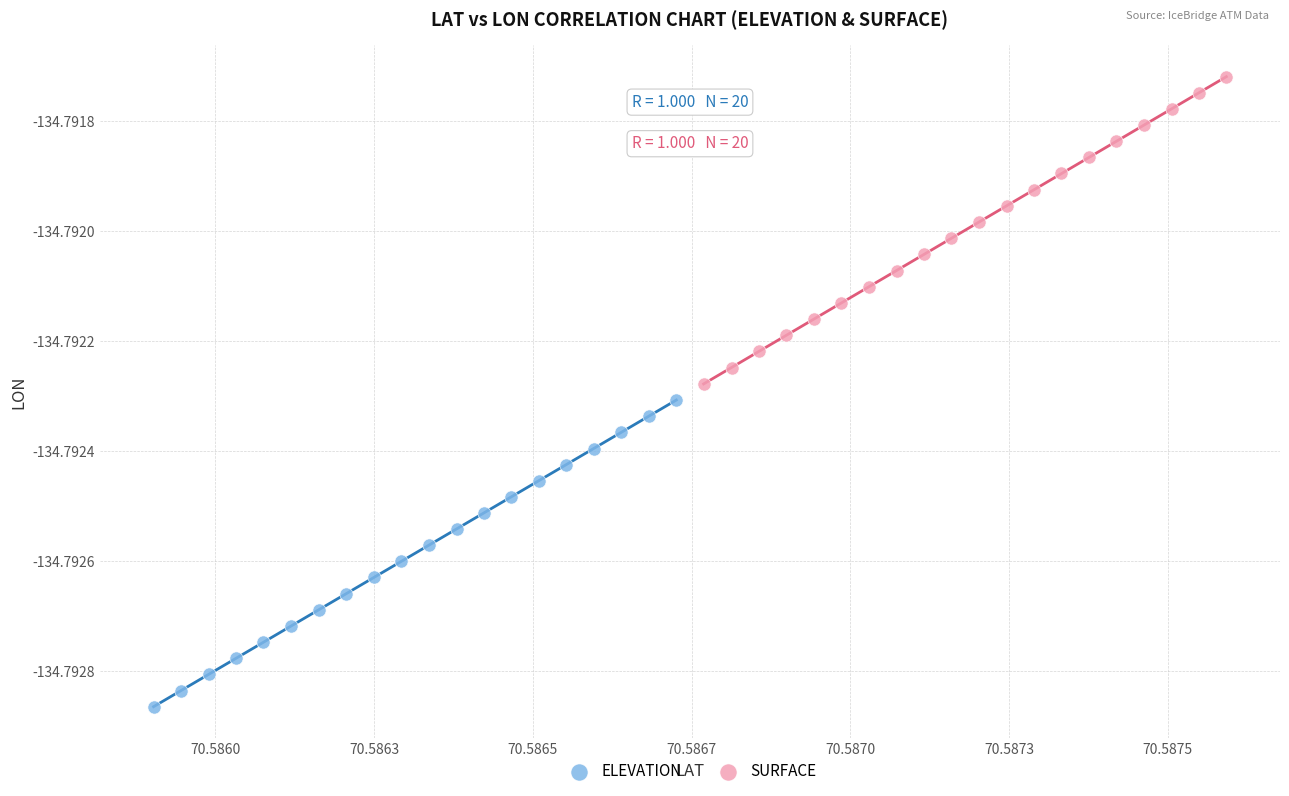

Which series reaches the minimum Y coordinate?

ELEVATION